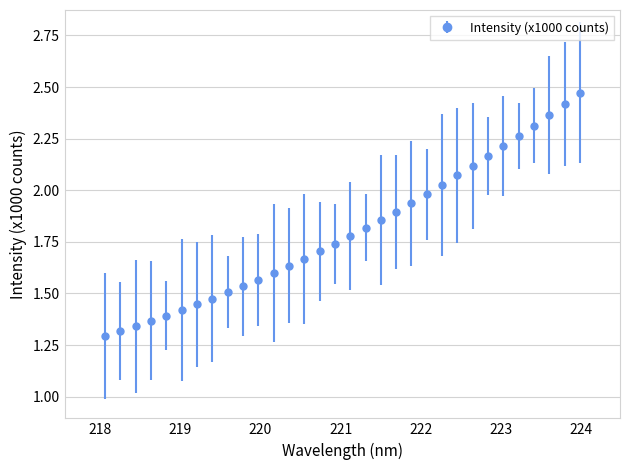

What is the sum of all values?

57.7